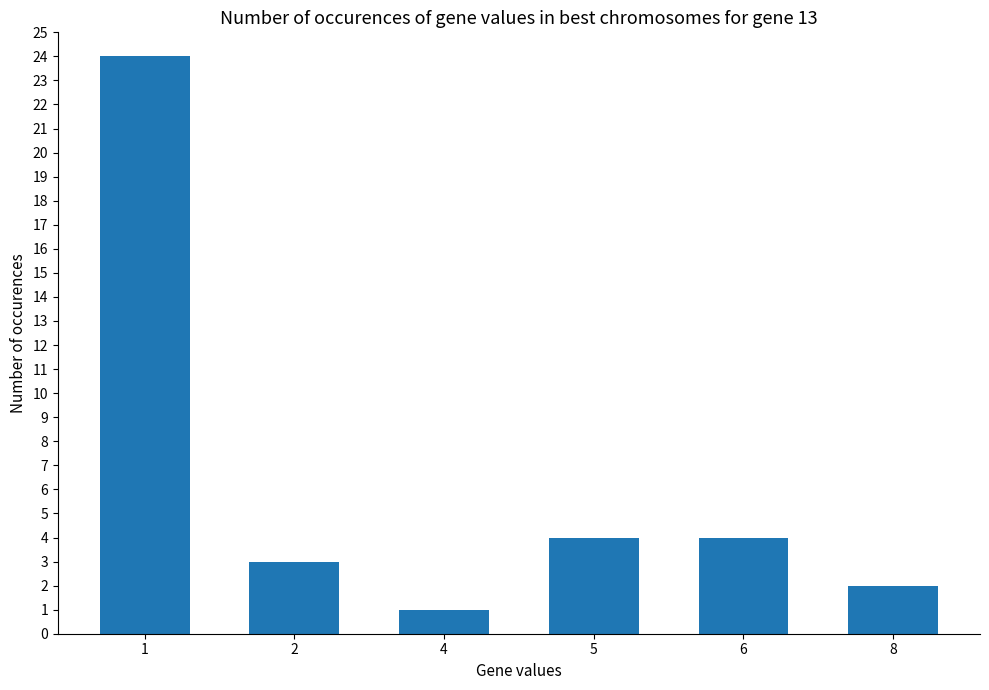

Are the bars horizontal?

No